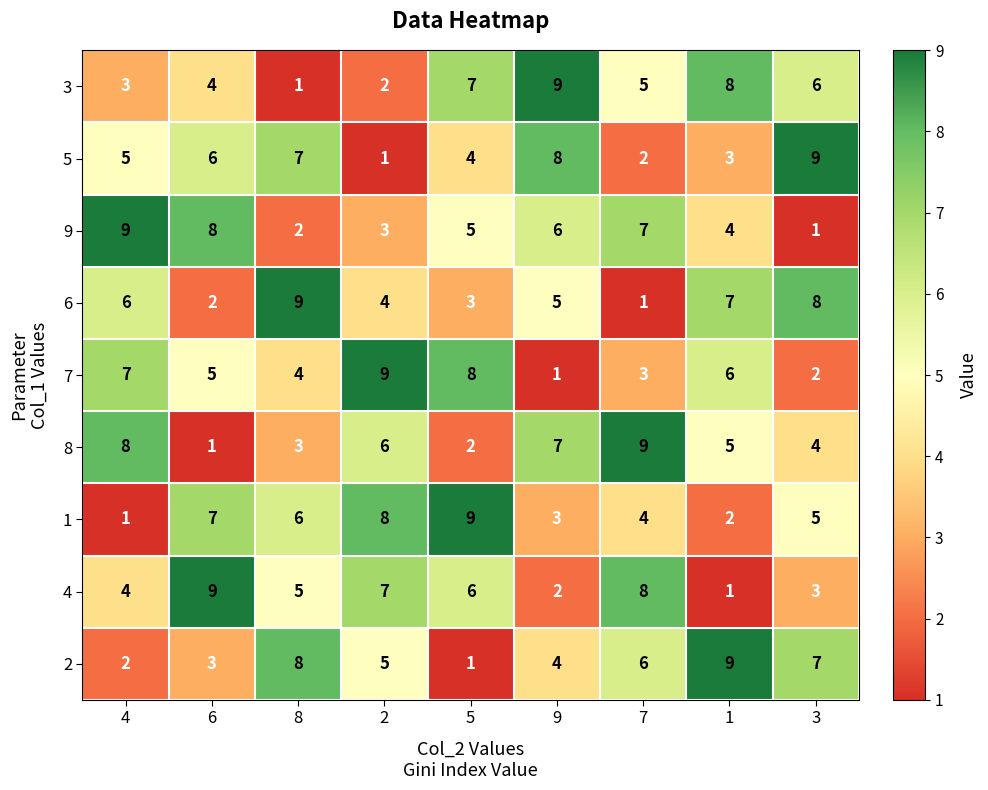

What is the difference between the maximum and minimum values in the 7 series?

8